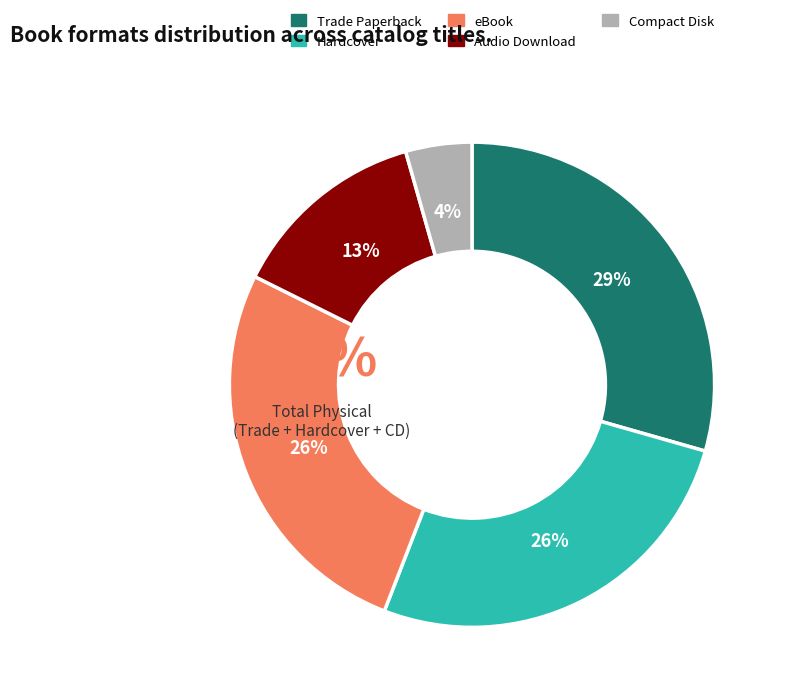

Which category has the smallest portion of the pie?

Compact Disk